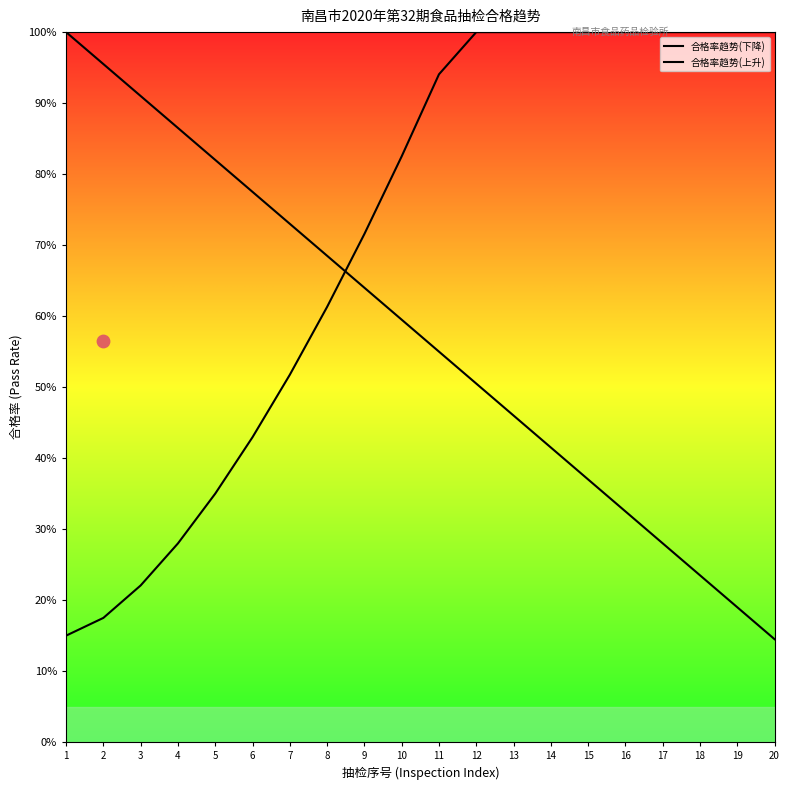

Which series has the largest Y range (max minus min)?

合格率趋势(下降)